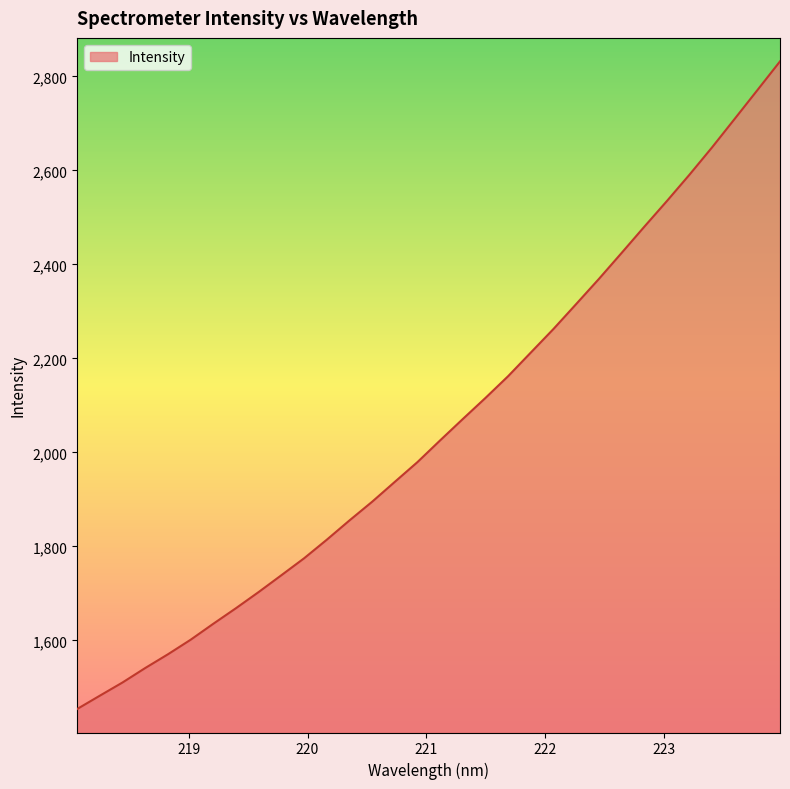

What is the maximum value shown in the chart?

2831.9